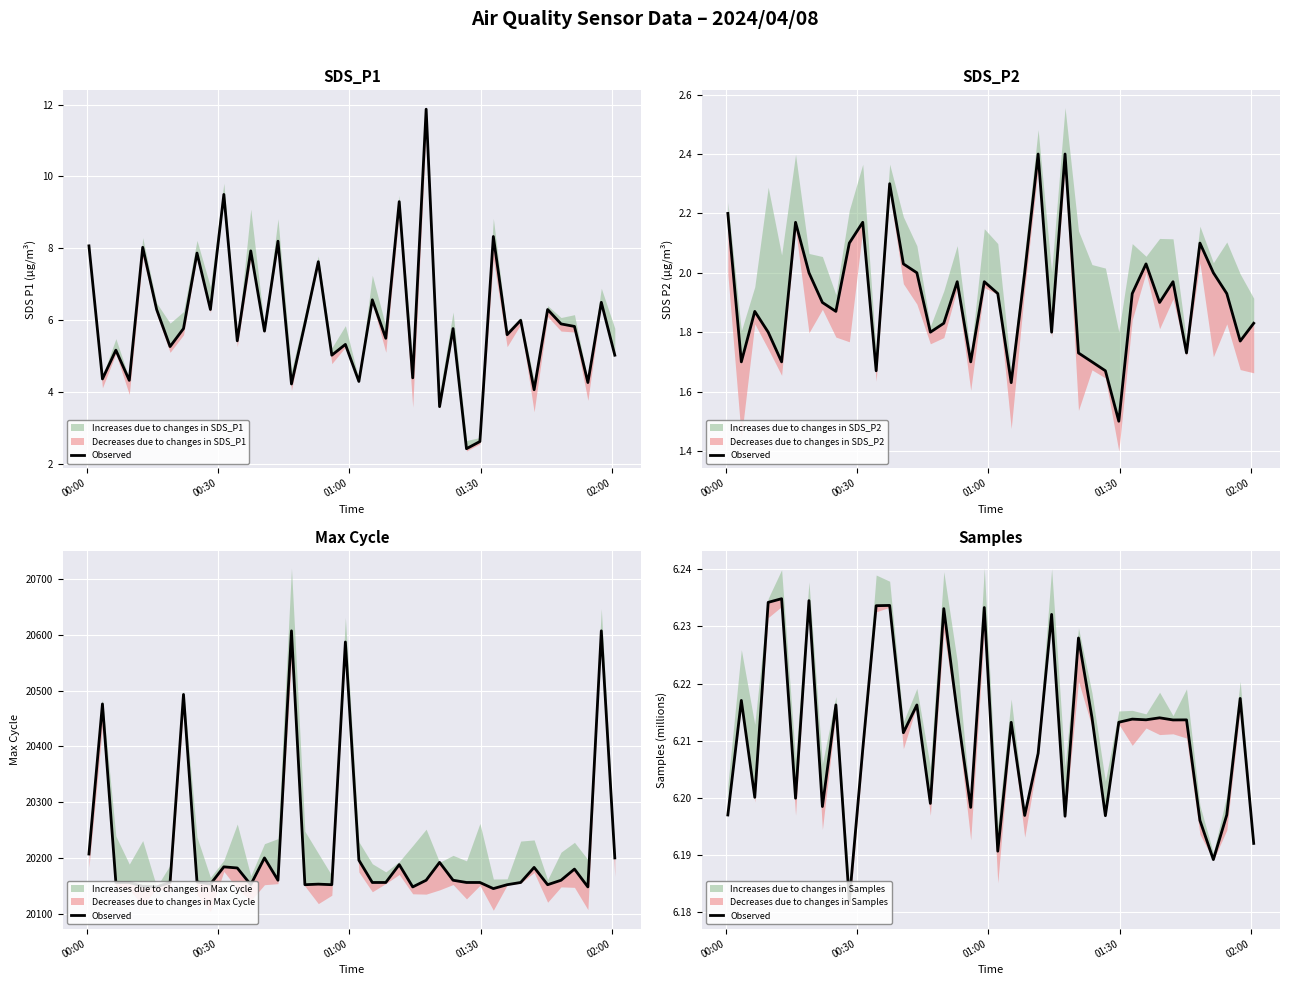

Reading right to left, extract all data points from this chart.

6.2	6.2	6.2	6.2	6.2	6.2	6.2	6.2	6.2	6.2	6.2	6.2	6.2	6.2	6.2	6.2	6.2	6.2	6.2	6.2	6.2	6.2	6.2	6.2	6.2	6.2	6.2	6.2	6.2	6.2	6.2	6.2	6.2	6.2	6.2	6.2	6.2	6.2	6.2	6.2